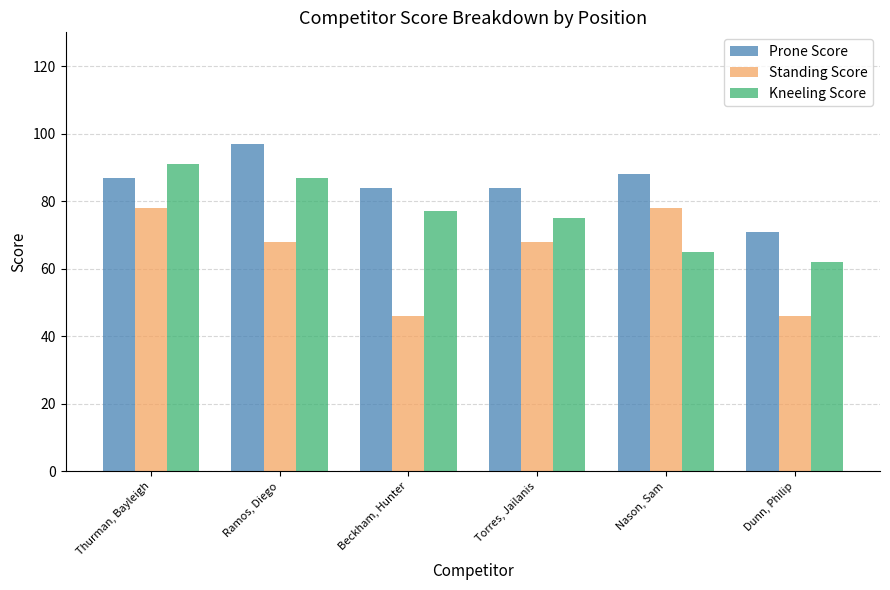

Rank the series by their maximum value, from lowest to highest.

Standing Score, Kneeling Score, Prone Score